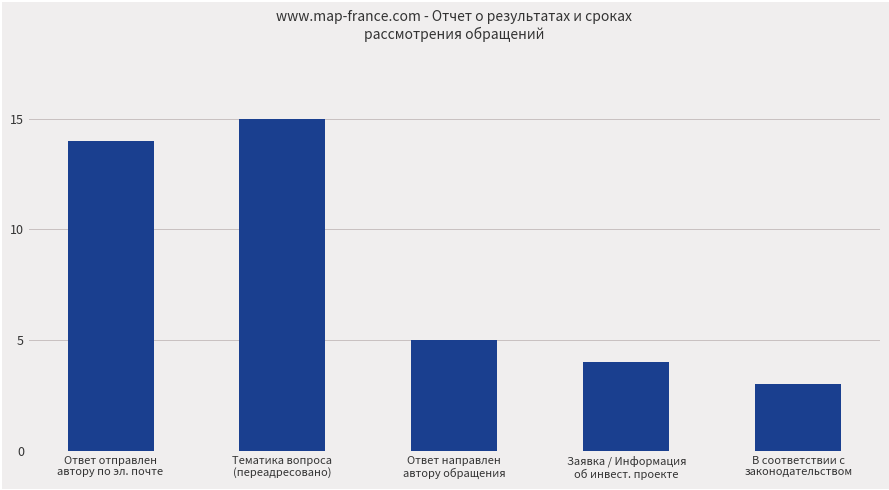

How many series are shown in this chart?

1